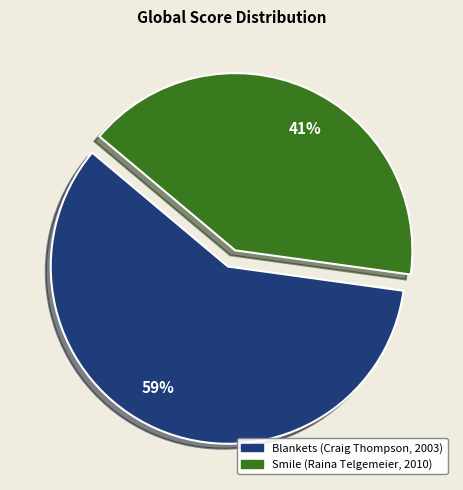

How many segments does this pie chart have?

2